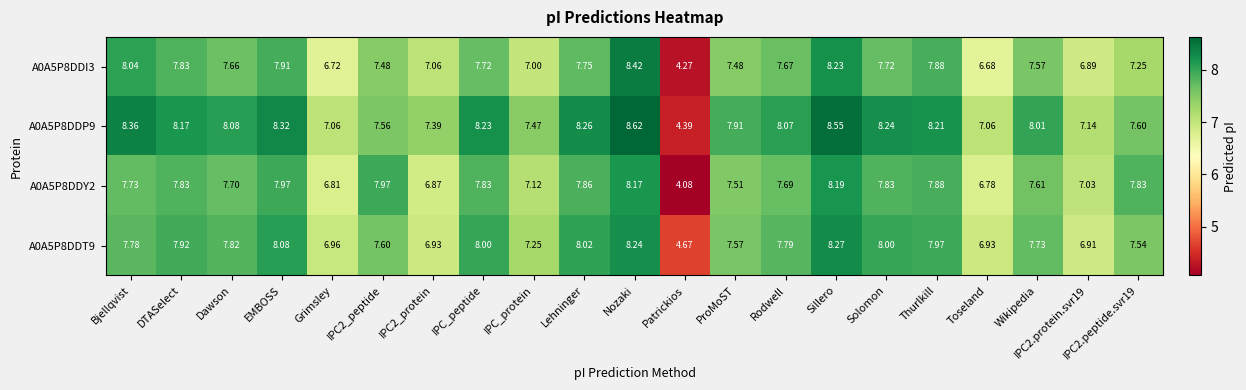

At which label does A0A5P8DDP9 first exceed 8?

Bjellqvist